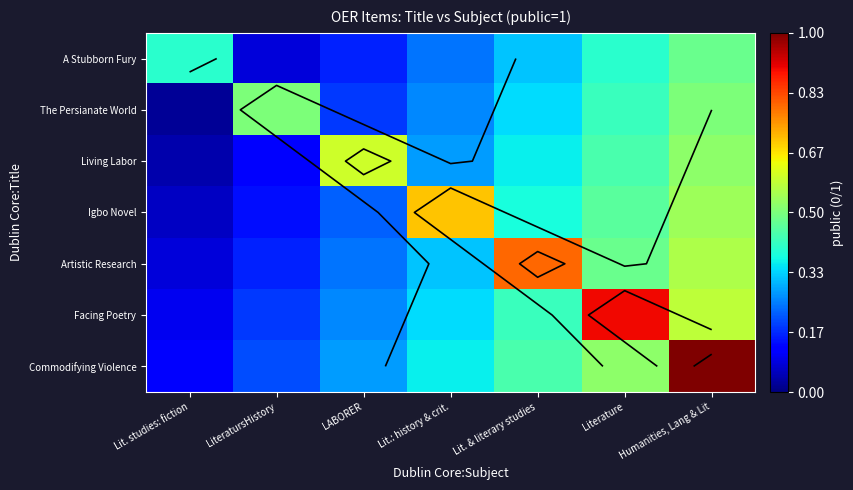

Is the value of Living Labor at LABORER greater than the value of Commodifying Violence at Lit.: history & crit.?

Yes